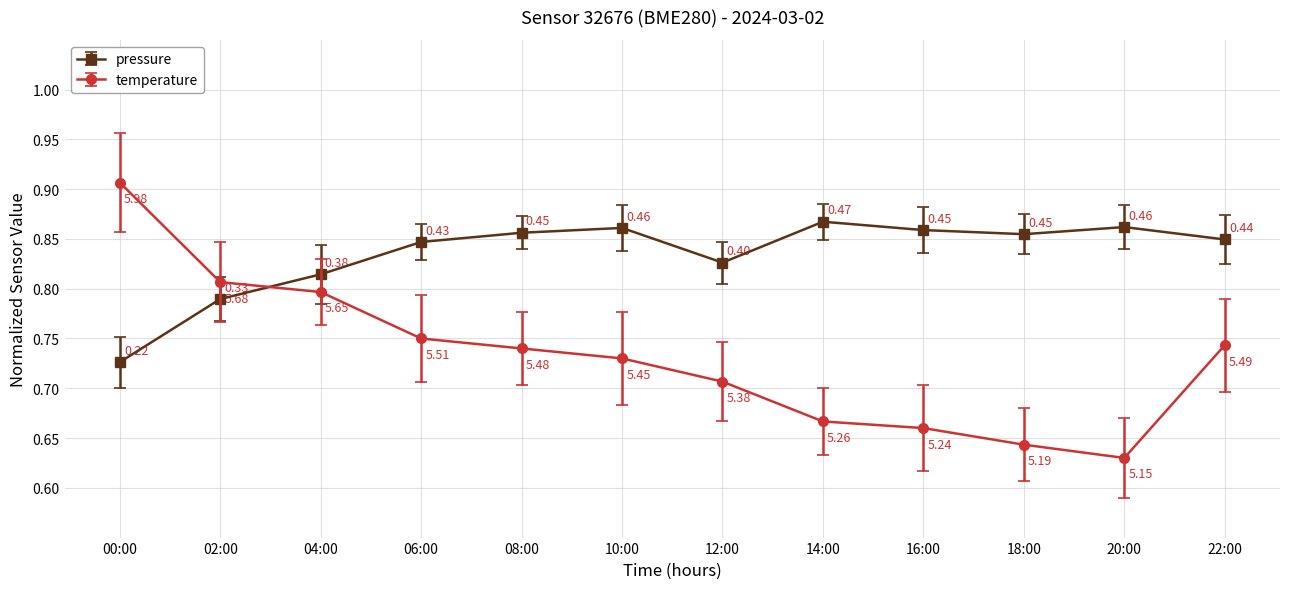

How many interior local valleys does the temperature series have?

1